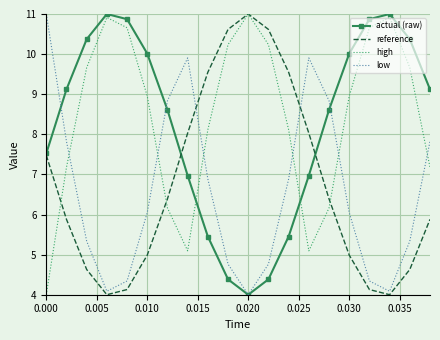

What is the maximum value for high?

11.0